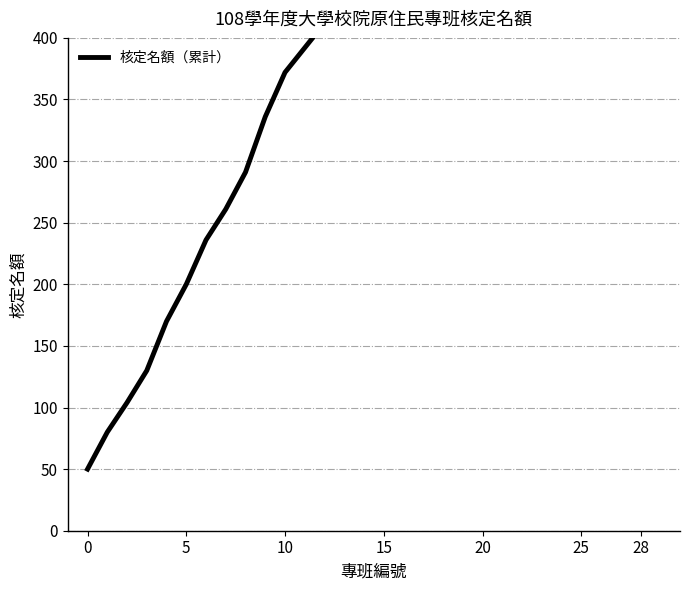

What is the sum of the values at 8 and 16?

768